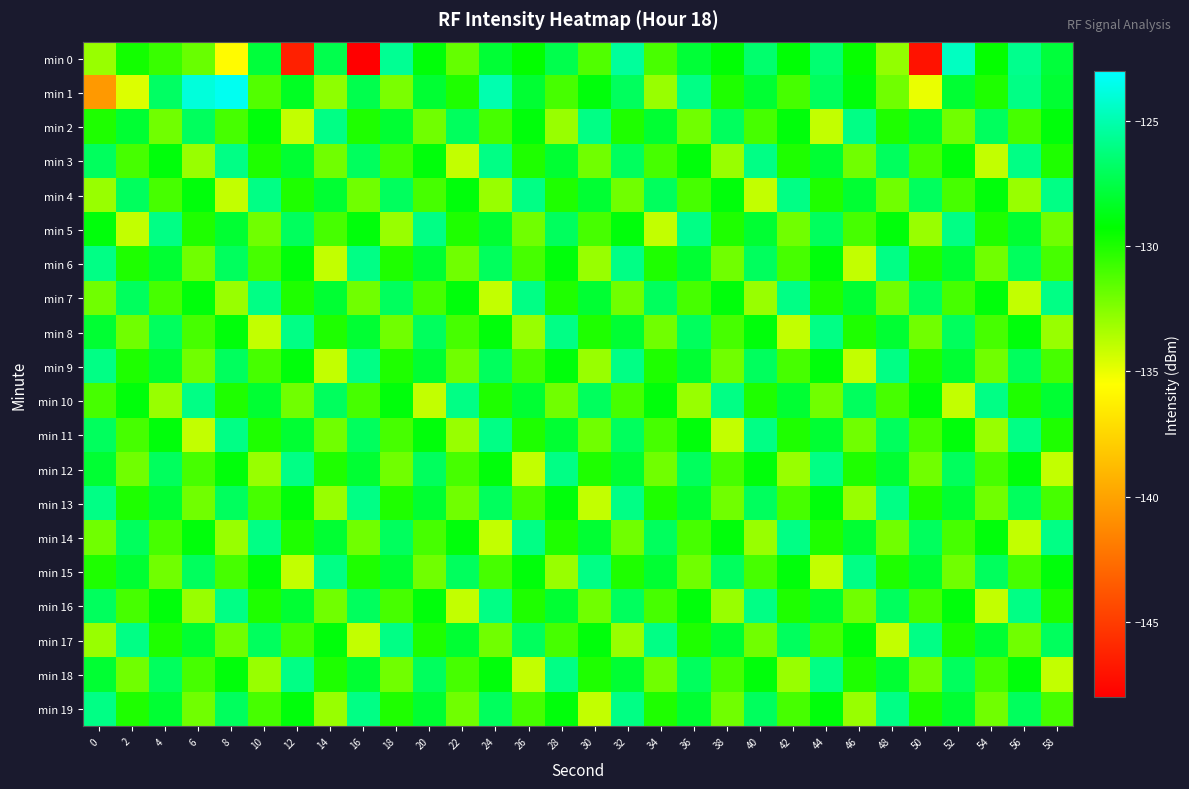

What is the spread (max minus min) of values at 30?

8.0